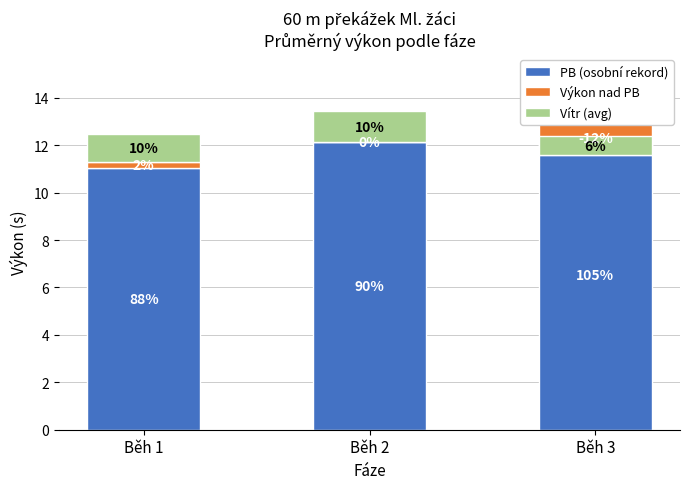

What is the value of the Výkon nad PB bar at the 1st from the left?

0.2